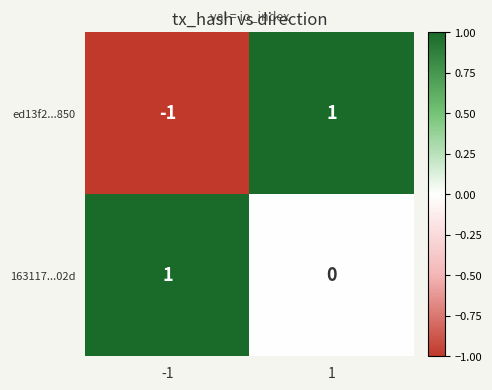

What is the smallest value displayed?

-1